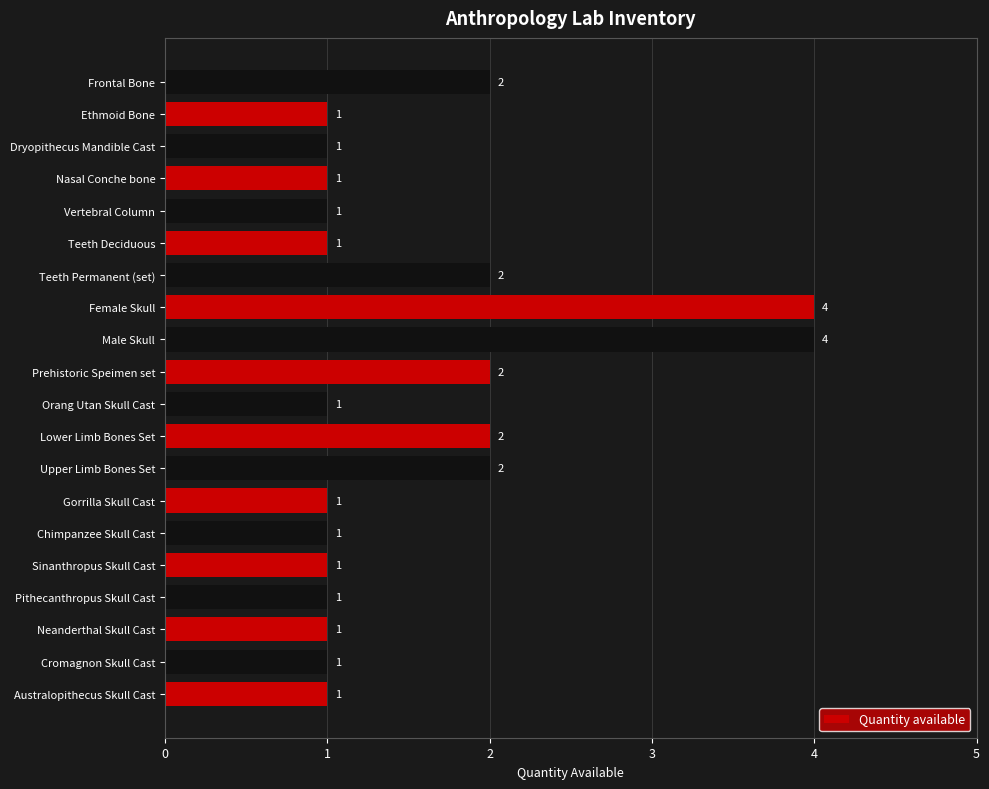

What is the ratio of the value at Orang Utan Skull Cast to the value at Australopithecus Skull Cast?

1.0